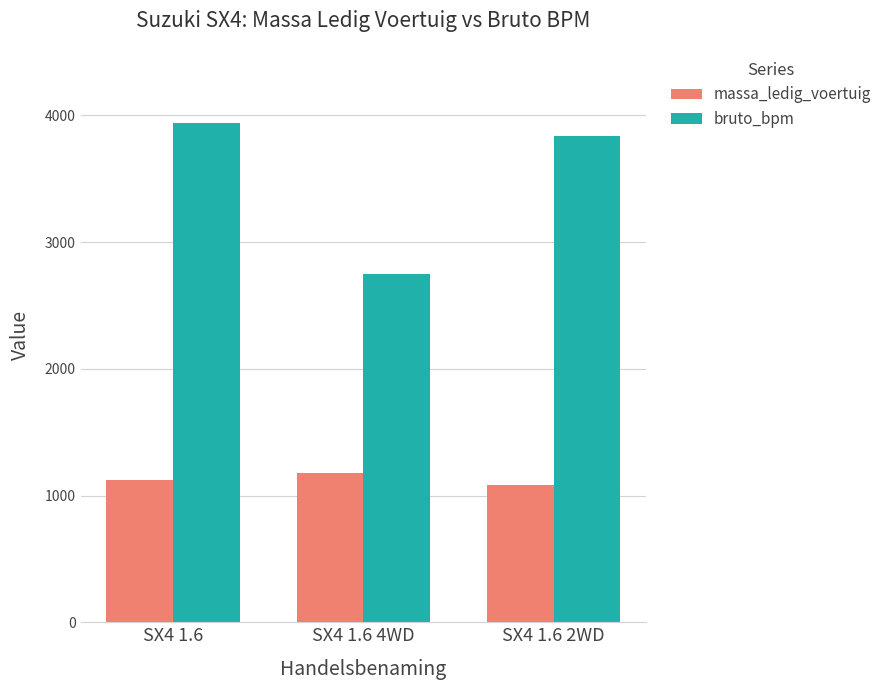

Does the chart contain stacked bars?

No